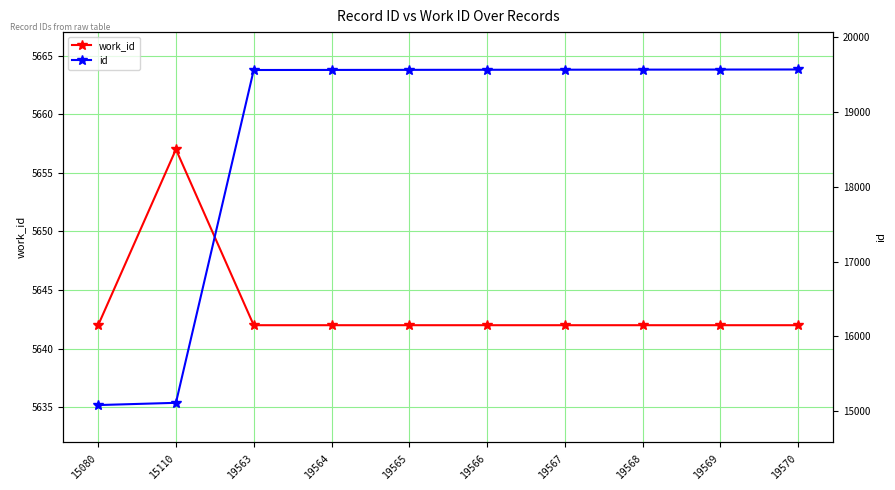

Rank the series by their average value, from lowest to highest.

work_id, id